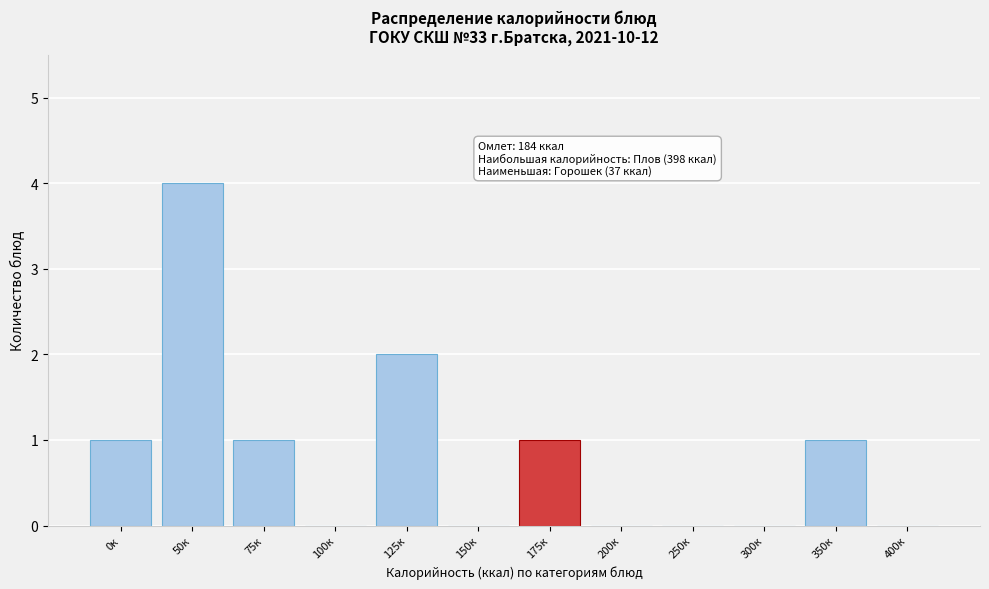

Reading left to right, transcribe all the data shown in this chart.

0к=1	50к=4	75к=1	100к=0	125к=2	150к=0	175к=1	200к=0	250к=0	300к=0	350к=1	400к=0